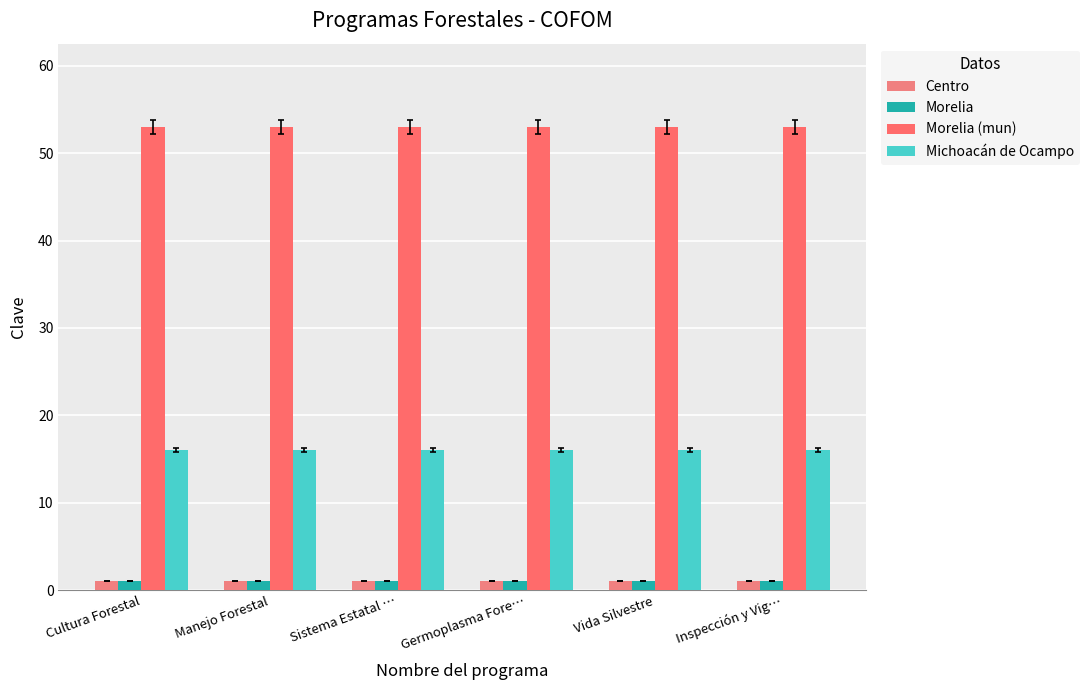

How many bars are there in each group?

4